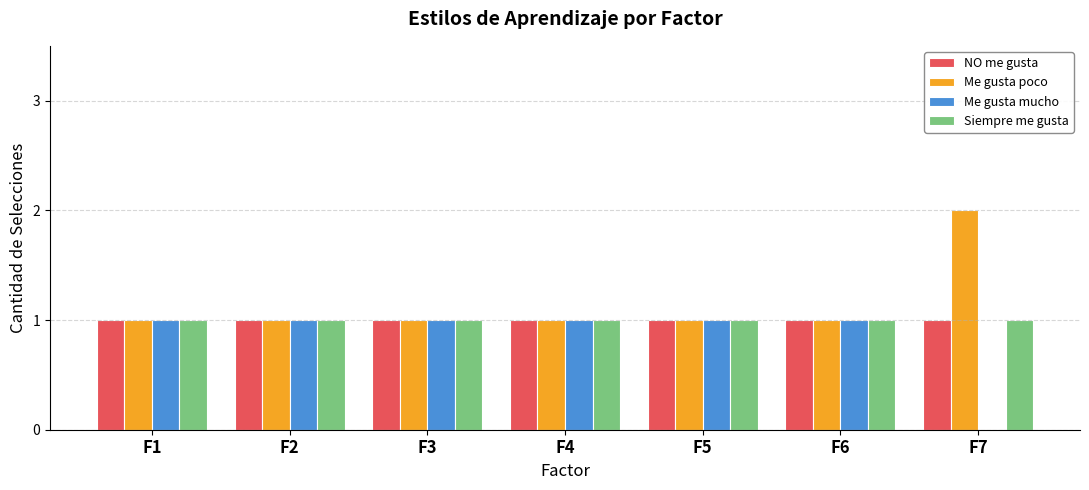

Reading right to left, what are all the values shown in this chart?

NO me gusta: 1	1	1	1	1	1	1
Me gusta poco: 2	1	1	1	1	1	1
Me gusta mucho: 0	1	1	1	1	1	1
Siempre me gusta: 1	1	1	1	1	1	1